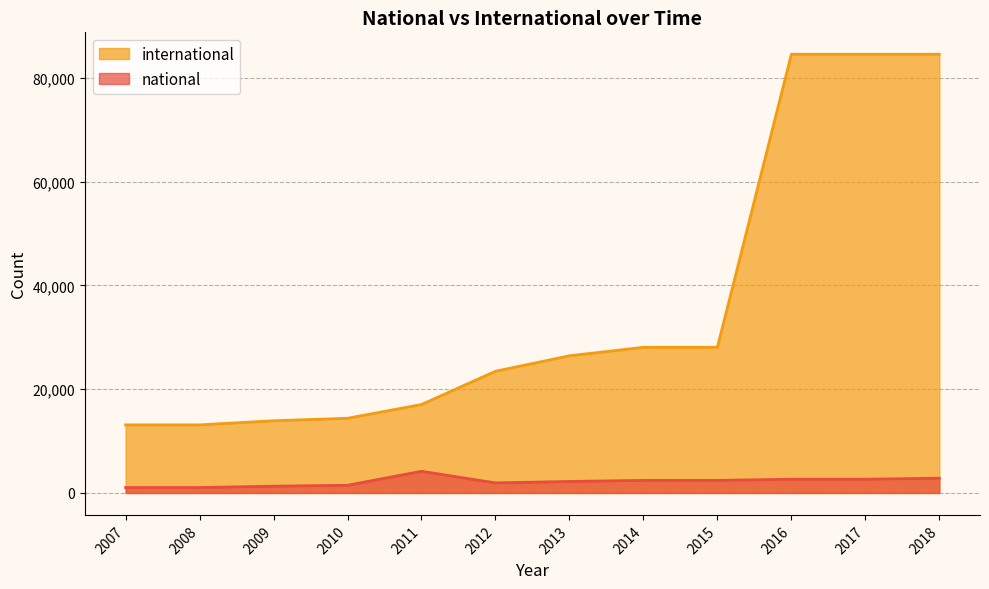

At which label does national reach its peak?

2011